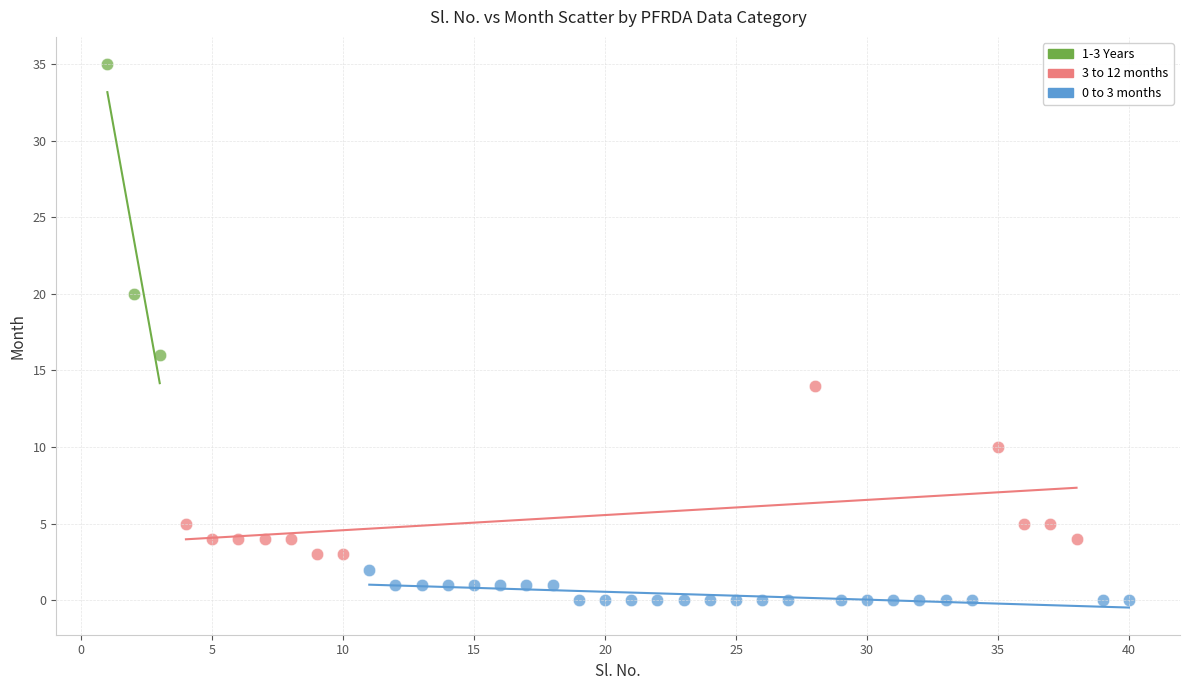

Which series reaches the minimum Y coordinate?

0 to 3 months